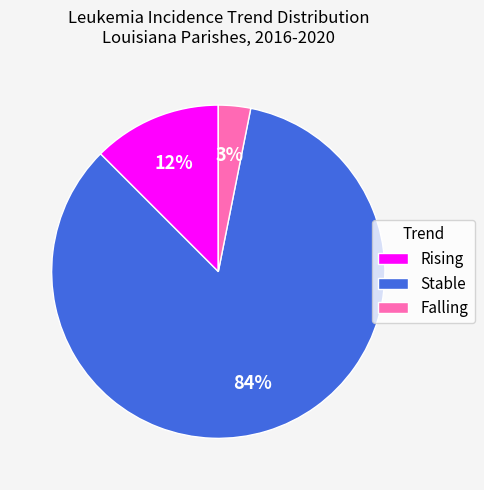

The Falling slice represents 18% of the pie. True or false?

False